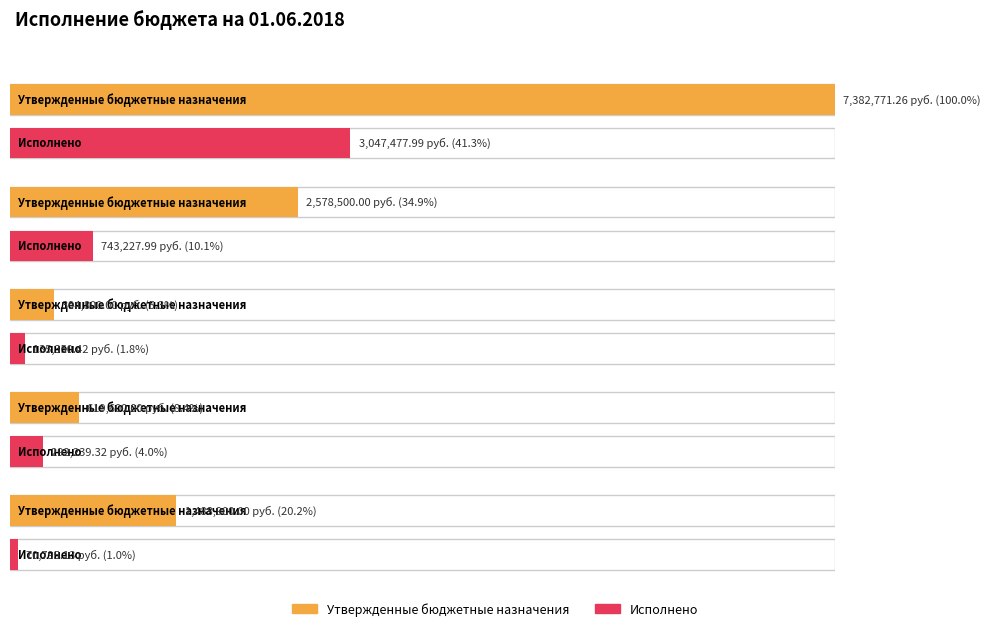

The value of Исполнено at НАЛОГИ НА ПРИБЫЛЬ, ДОХОДЫ is 56529.8. True or false?

False